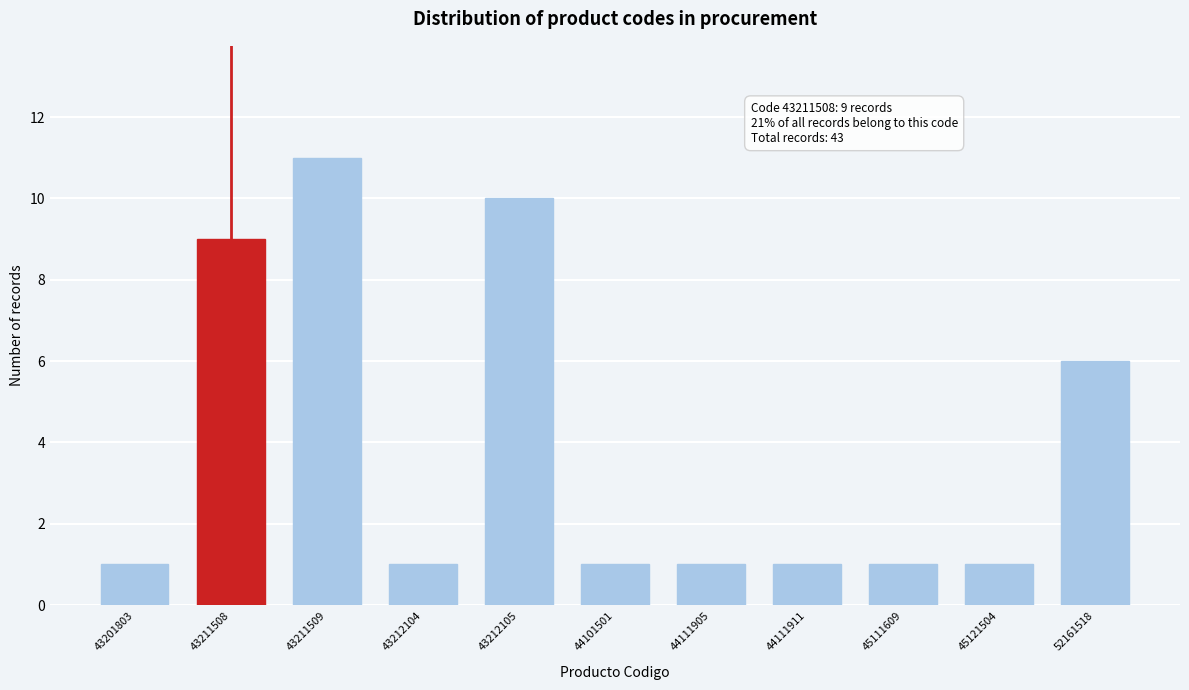

Reading left to right, what are all the values shown in this chart?

1	9	11	1	10	1	1	1	1	1	6